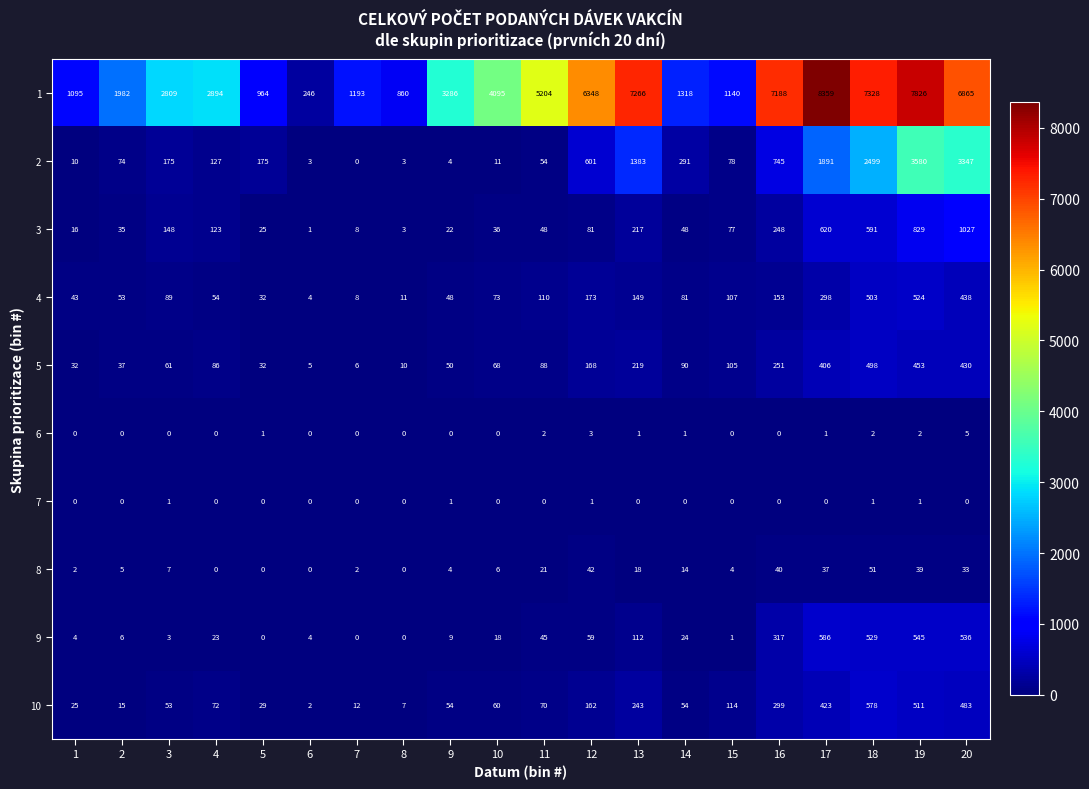

What is the approximate value of 9 at 14?

24